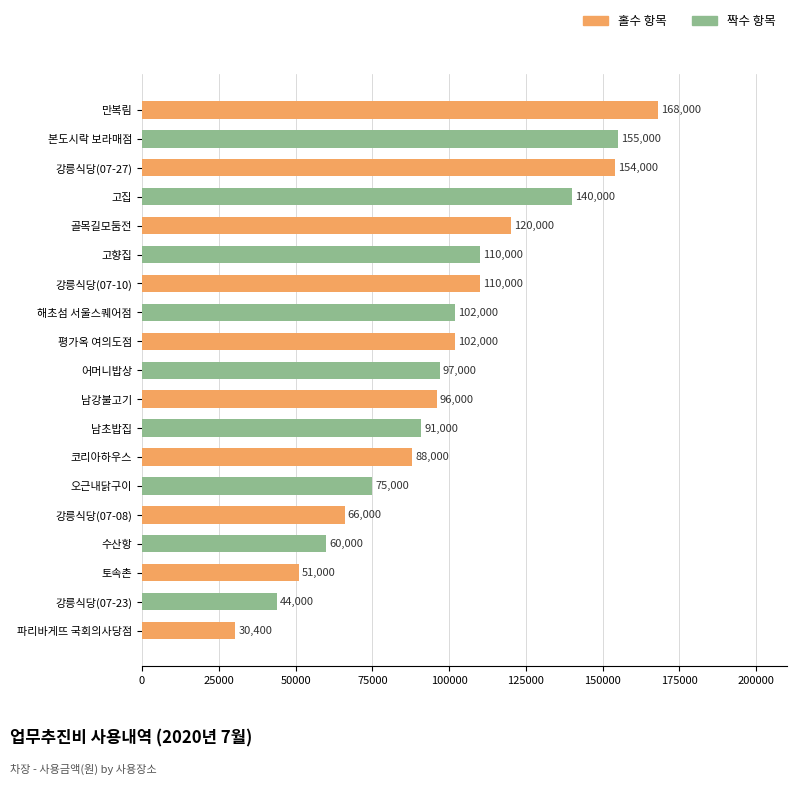

Where is the data nearest to the value 99200?

어머니밥상